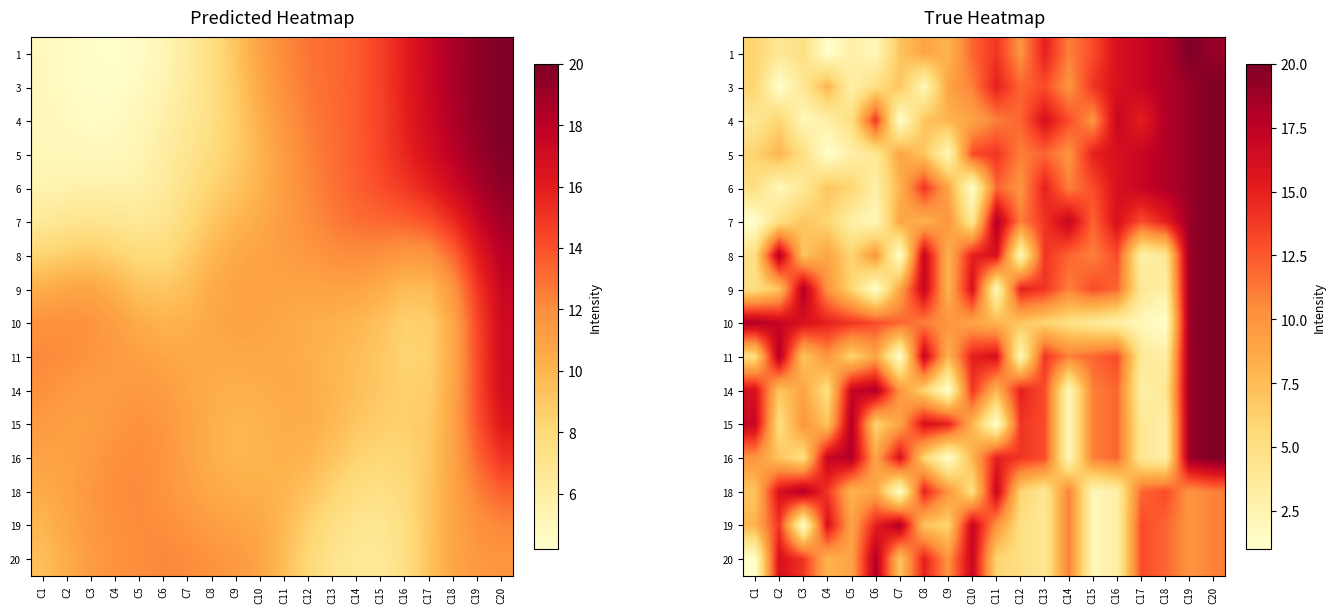

List the series in order of their peak value, highest first.

1, 3, 4, 5, 6, 7, 8, 9, 10, 11, 14, 15, 16, 18, 19, 20